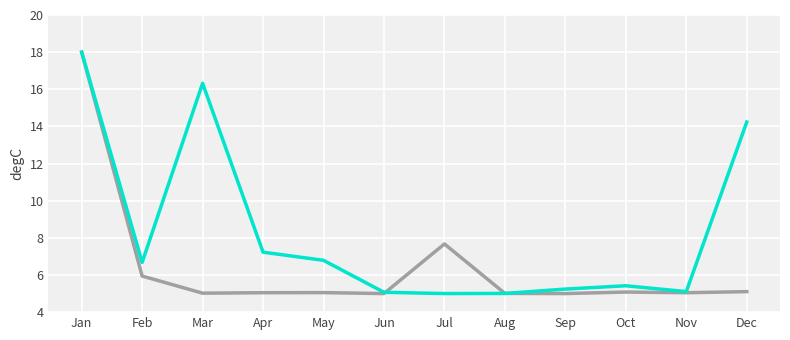

At which category is the sum across all series the highest?

Jan